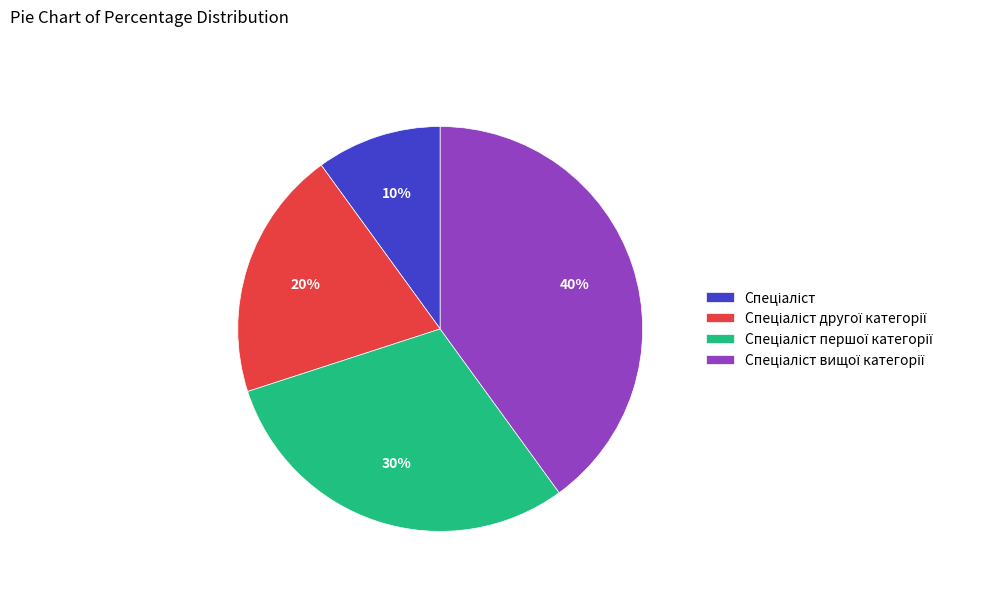

Is there any slice that represents more than half of the pie?

No